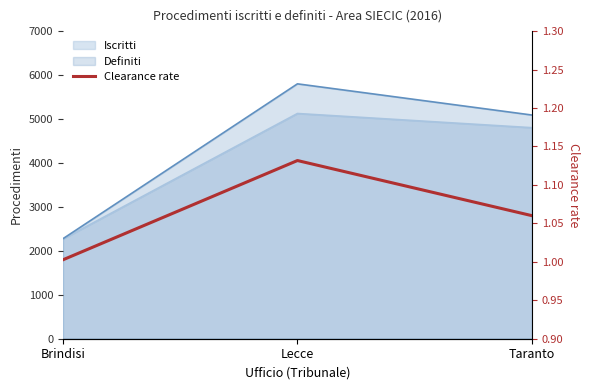

Reading left to right, transcribe all the data shown in this chart.

Brindisi=1.0	Lecce=1.1	Taranto=1.1